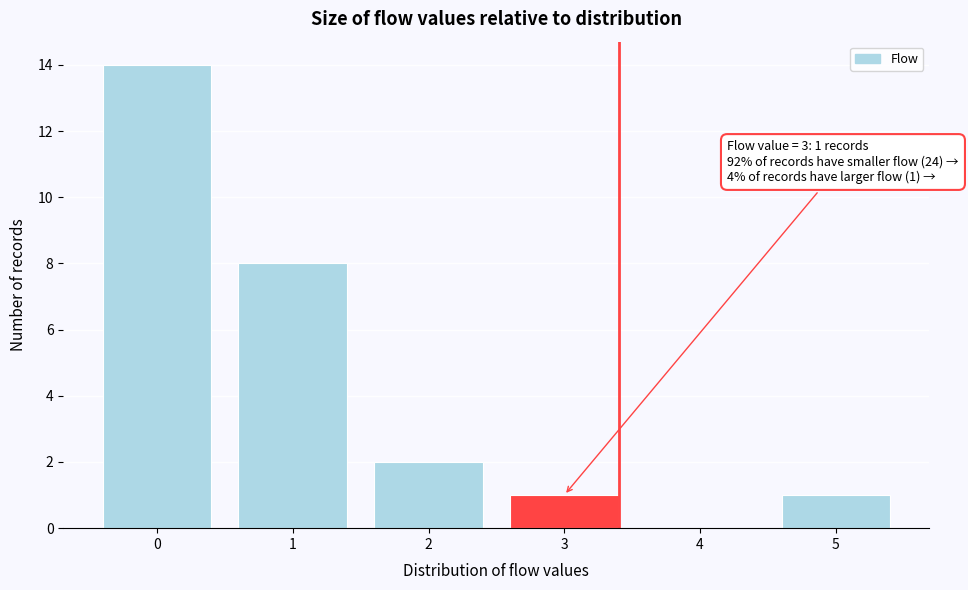

Reading right to left, transcribe all the data shown in this chart.

5=1	4=0	3=1	2=2	1=8	0=14